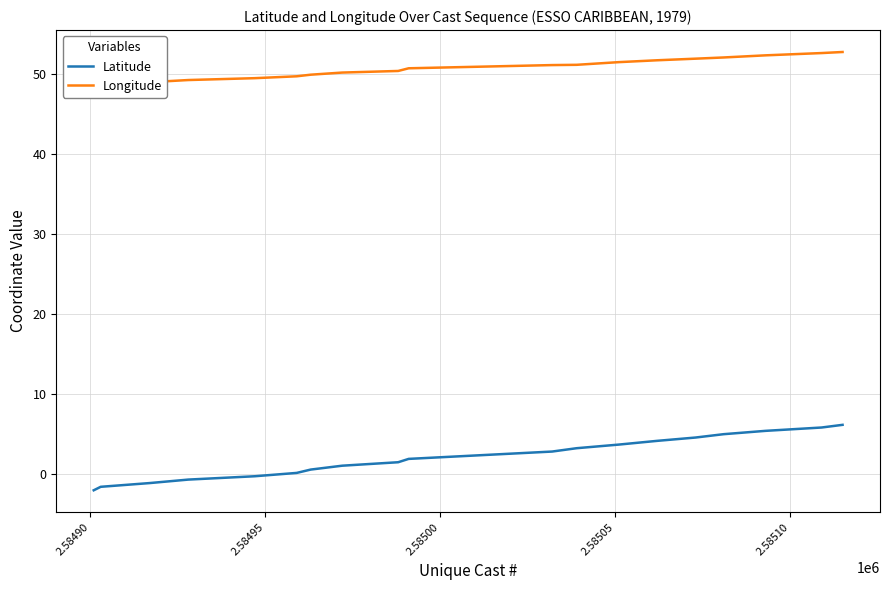

Rank the series by their maximum value, from highest to lowest.

Longitude, Latitude